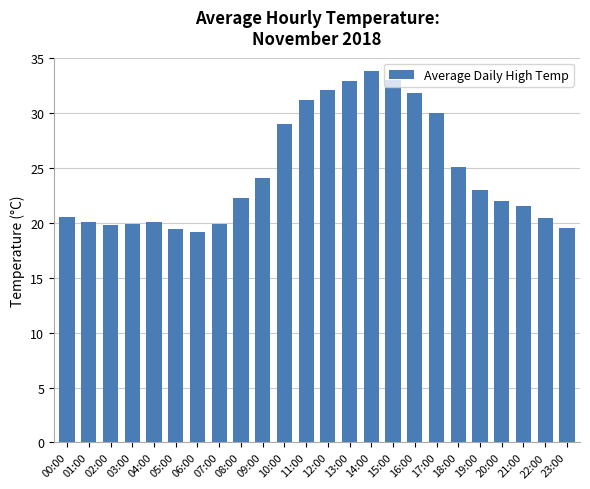

What is the maximum value shown in the chart?

33.8